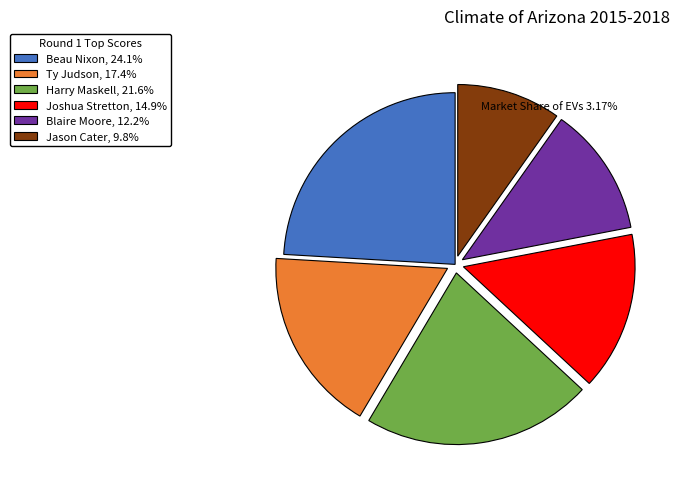

Combined, do Blaire Moore and Joshua Stretton account for over 50%?

No